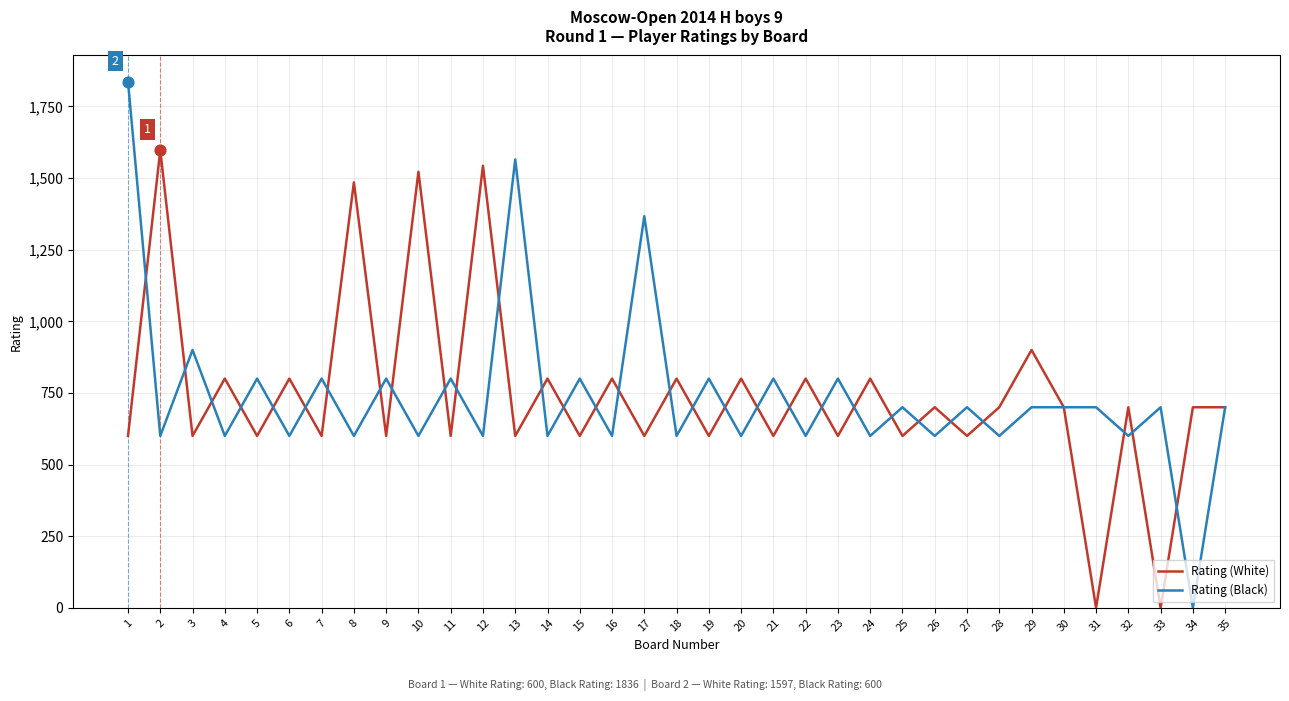

At how many categories does at least one series exceed 671?

35